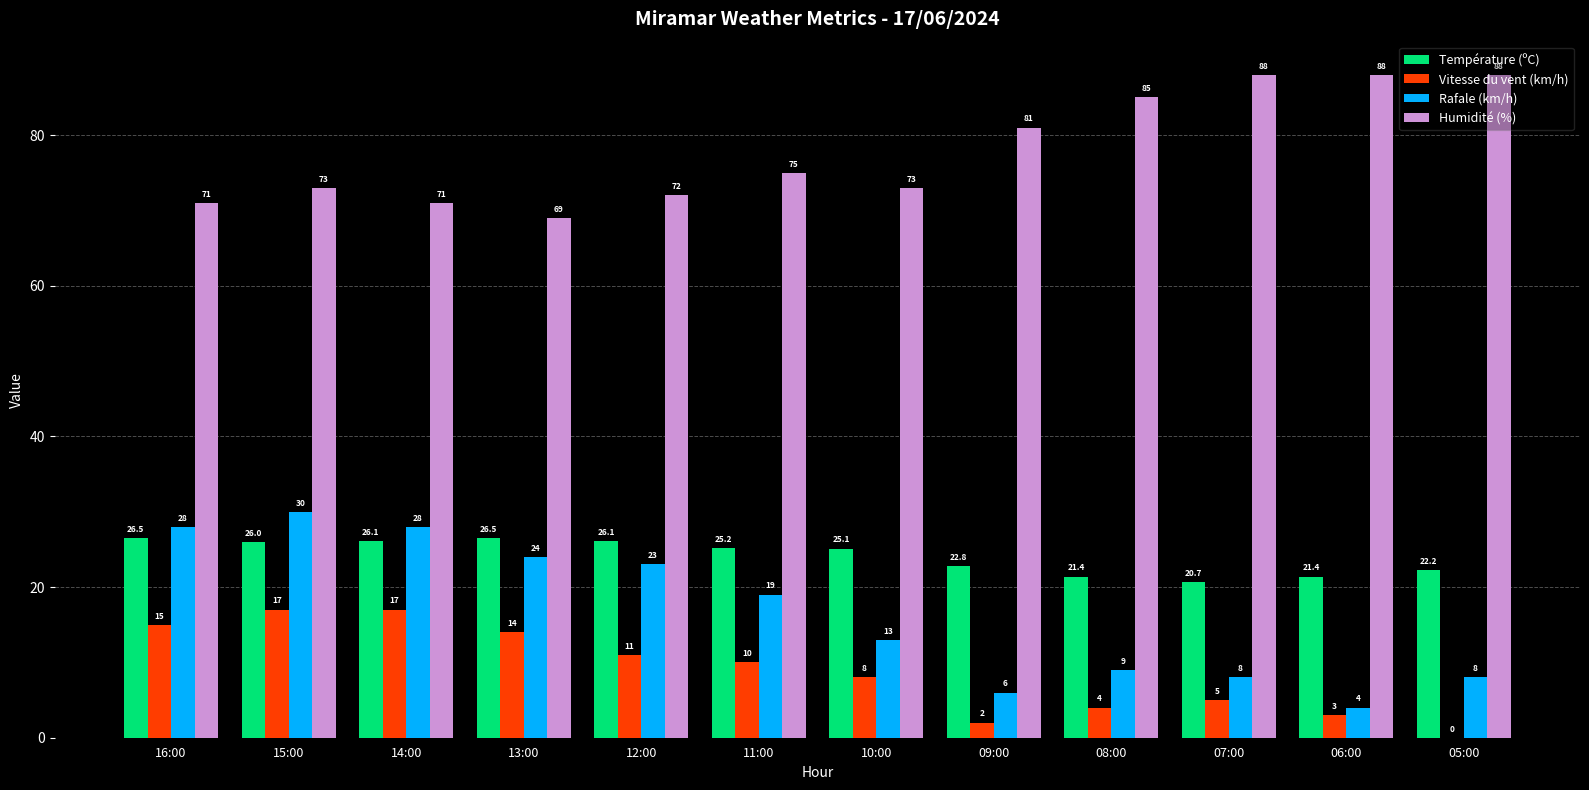

What is the maximum value for Humidité (%)?

88.0